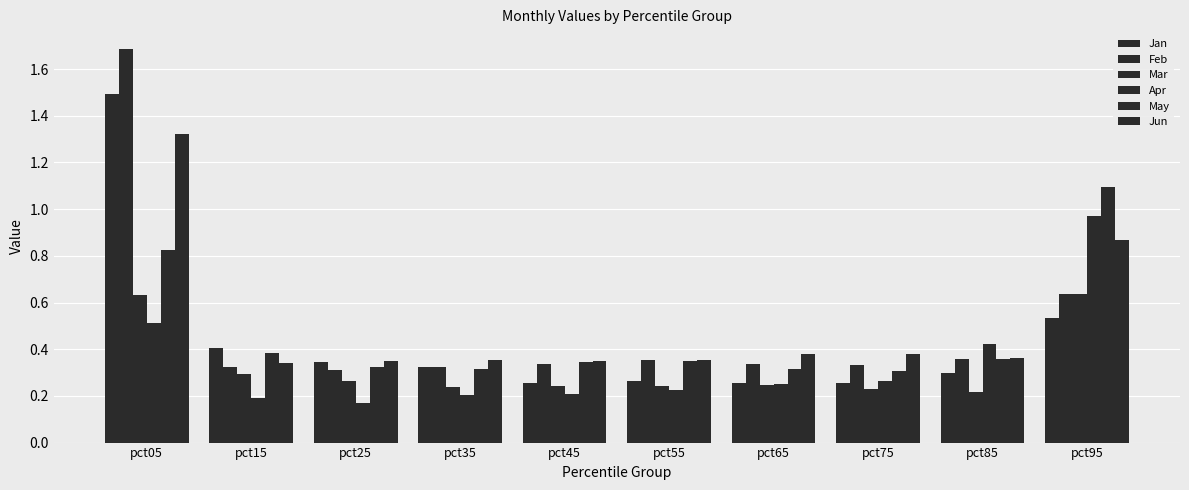

Does the chart contain stacked bars?

No